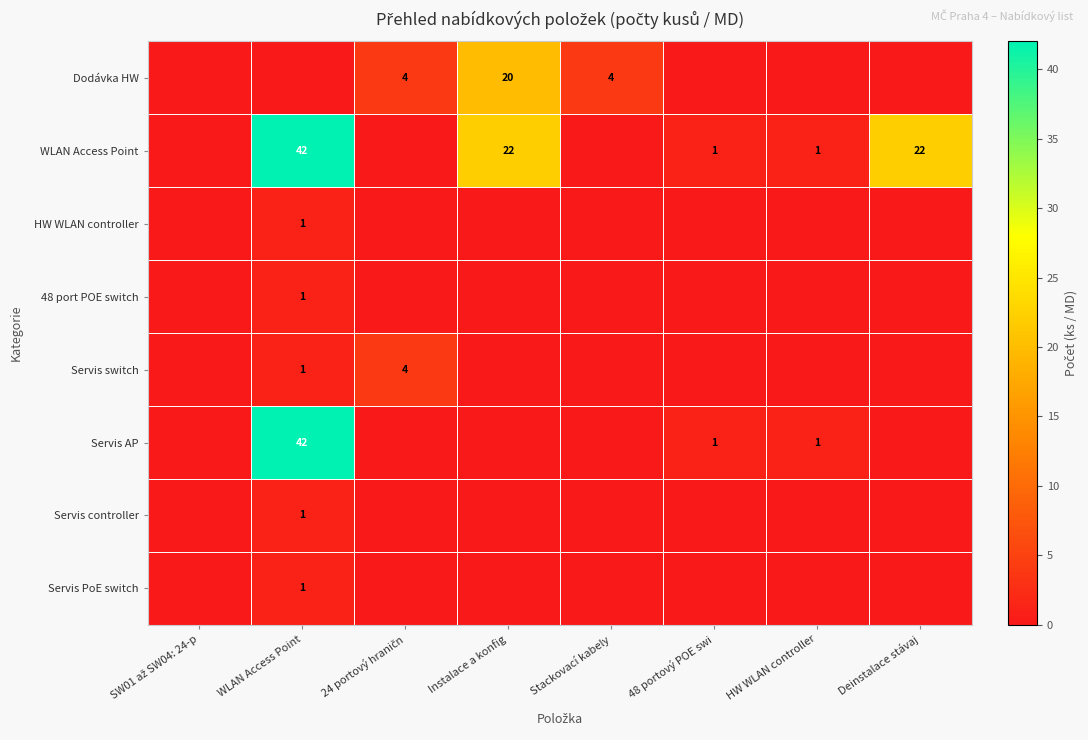

What is the spread (max minus min) of values at 24 portový hraničn?

4